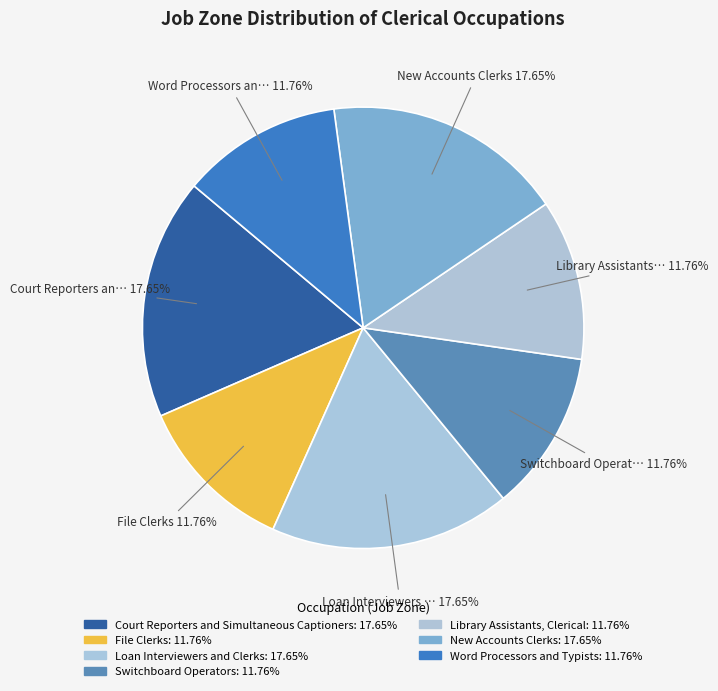

Count the number of slices in the pie.

7